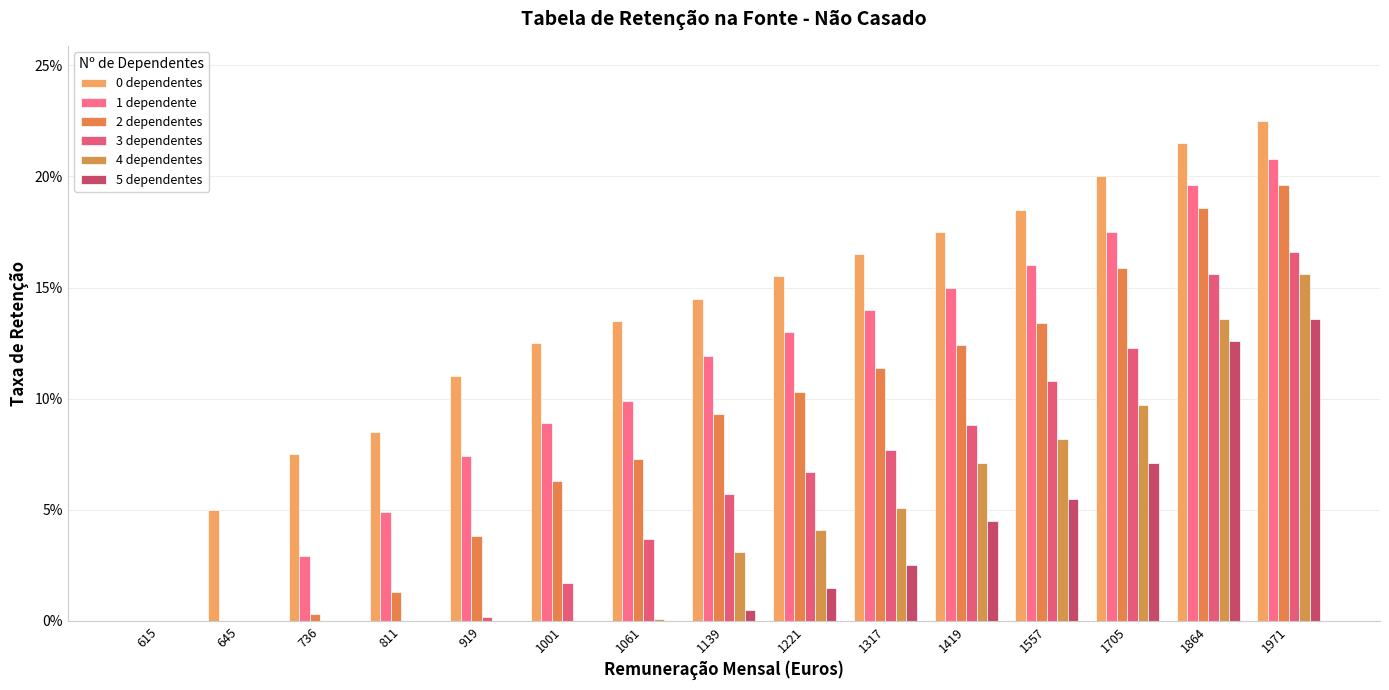

Are the bars grouped side by side (vs. stacked)?

Yes